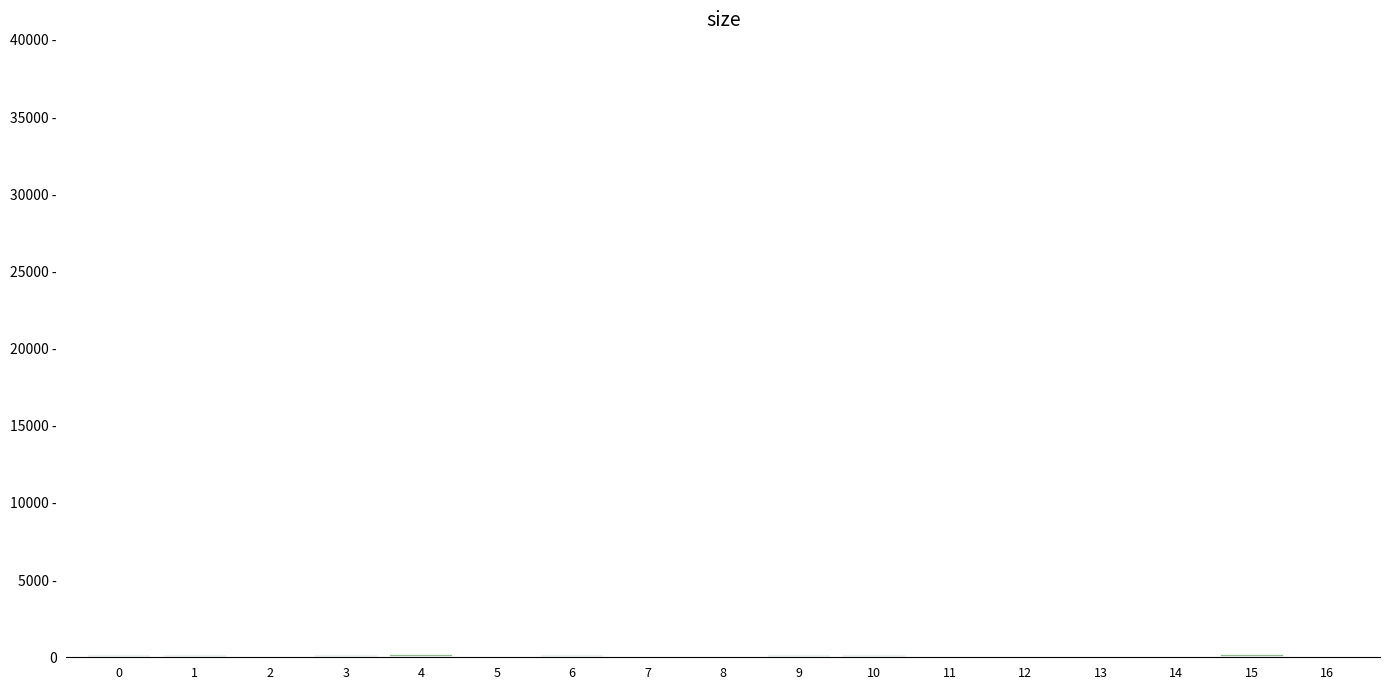

Are the bars horizontal?

No